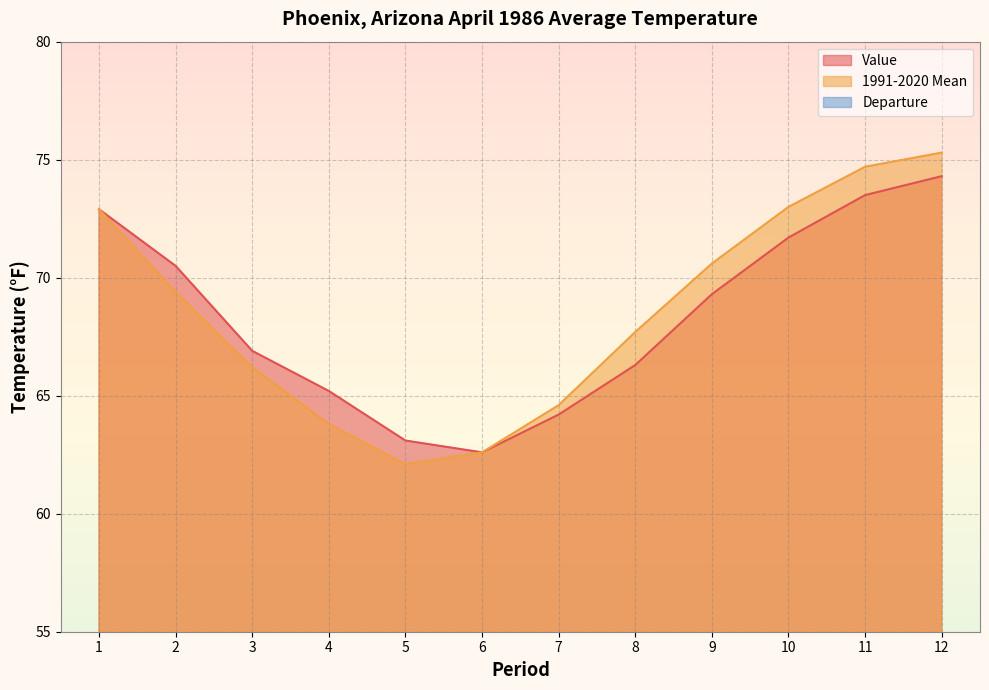

True or false: Departure and 1991-2020 Mean cross at least once.

False